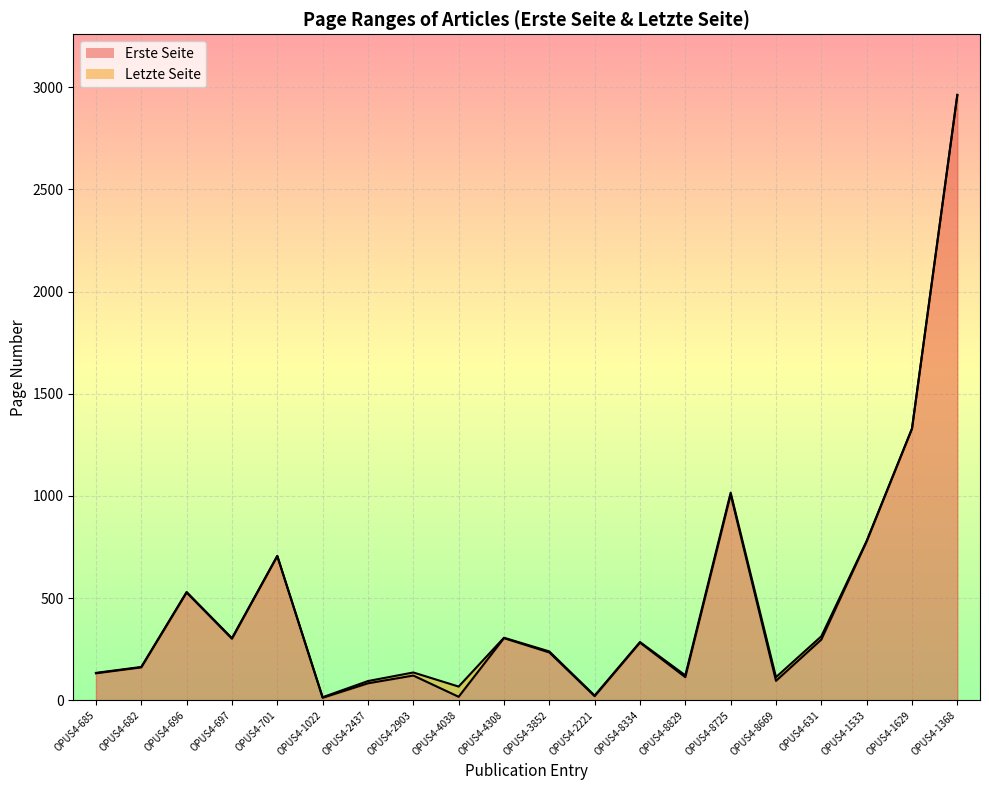

Rank the series by their maximum value, from highest to lowest.

Letzte Seite, Erste Seite